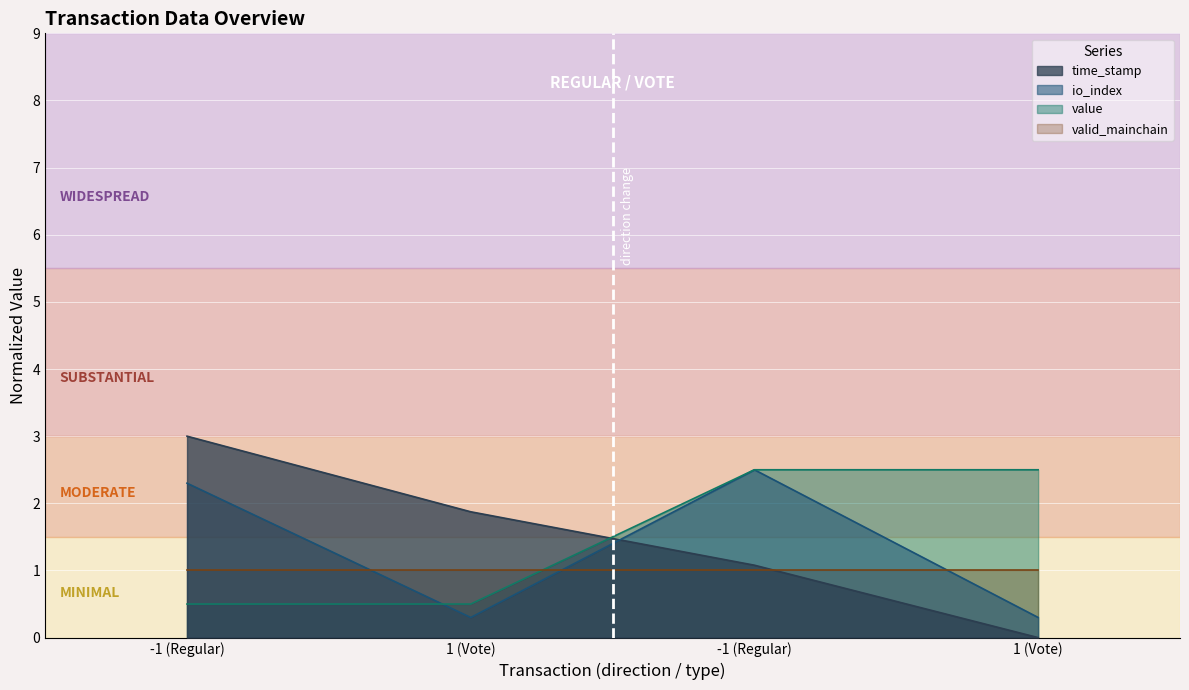

How many values in the value series exceed 2?

2